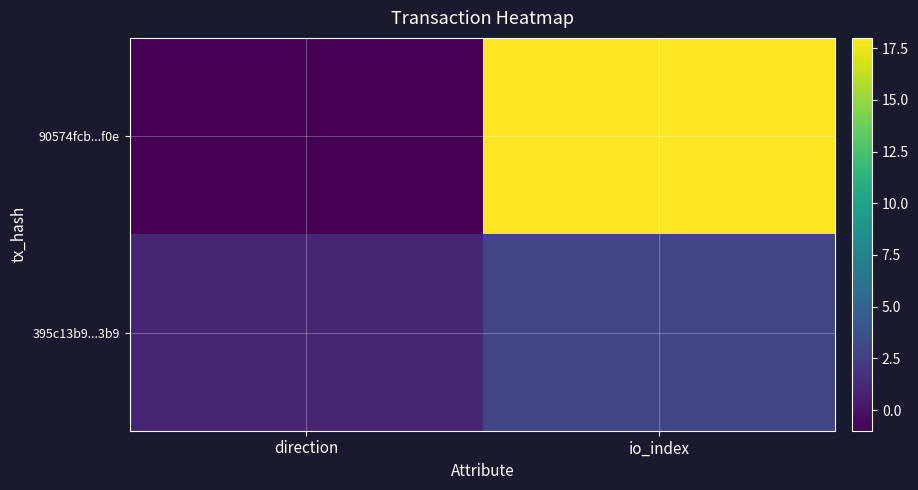

Rank the series by their average value, from highest to lowest.

90574fcb...f0e, 395c13b9...3b9